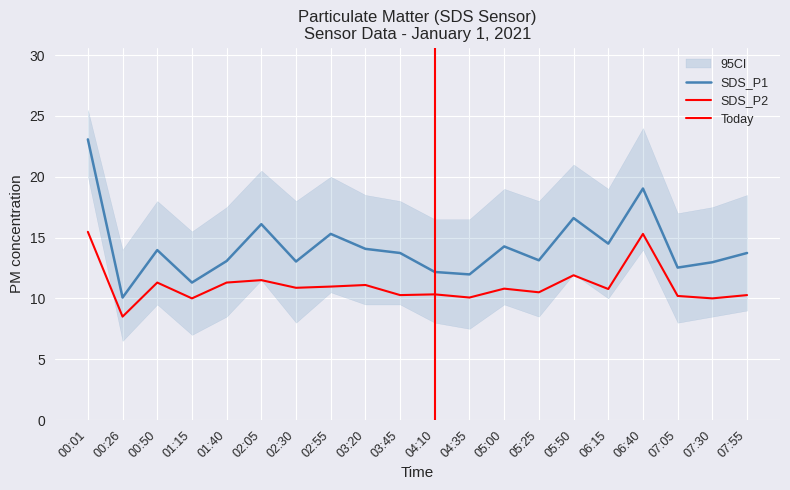

Reading right to left, transcribe all the data shown in this chart.

SDS_P1: 13.7	13.0	12.5	19.0	14.5	16.6	13.1	14.3	12.0	12.2	13.7	14.1	15.3	13.0	16.1	13.1	11.3	14.0	10.1	23.1
SDS_P2: 10.3	10.0	10.2	15.3	10.8	11.9	10.5	10.8	10.1	10.3	10.3	11.1	11.0	10.9	11.5	11.3	10.0	11.3	8.5	15.5